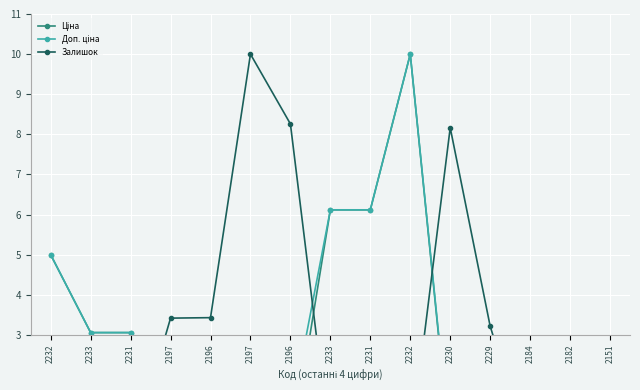

What is the difference between the Залишок values at 2197 and 2230?

1.8